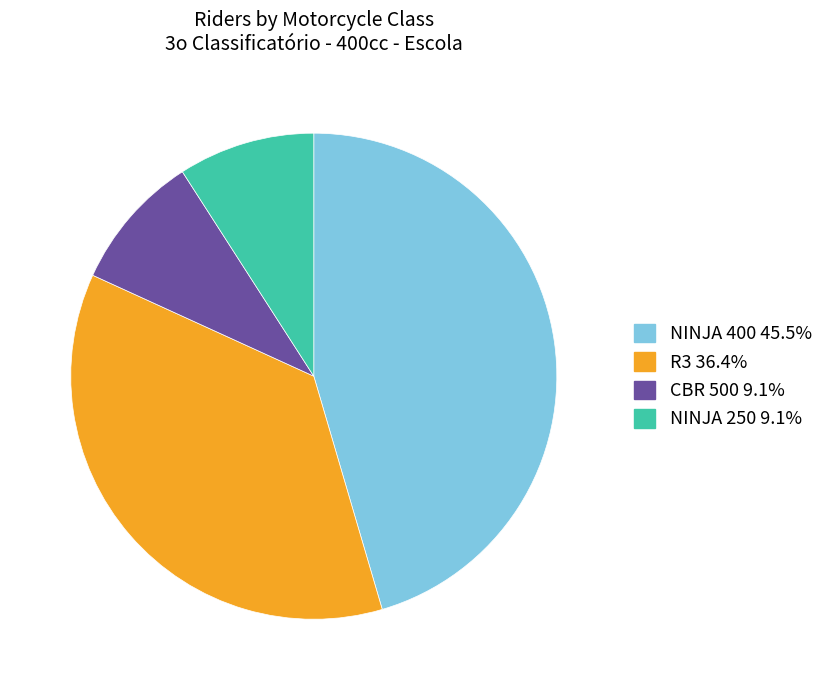

Which category has the biggest portion of the pie?

NINJA 400